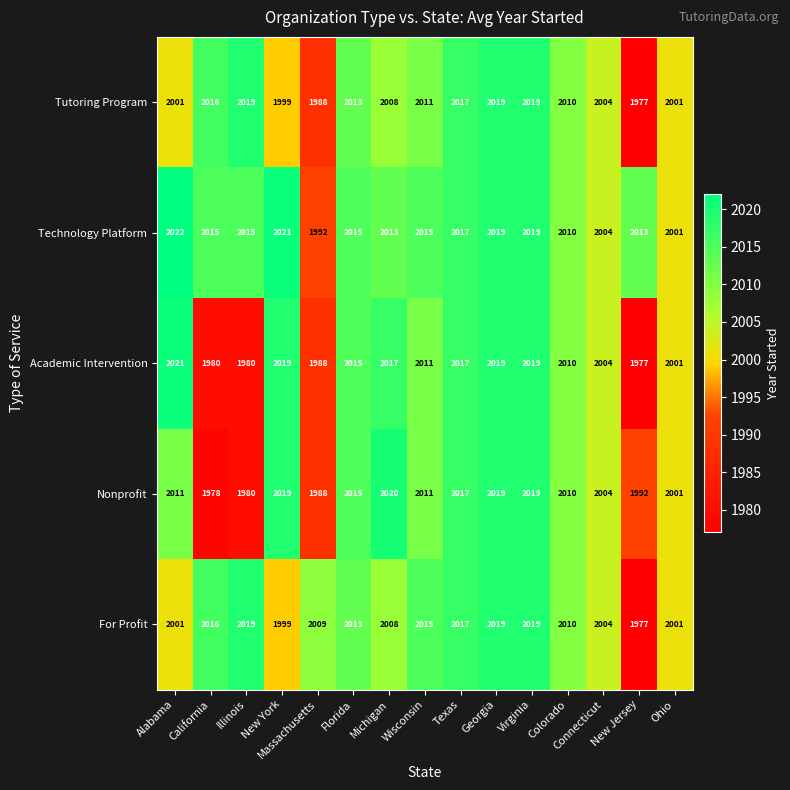

The Academic Intervention series shows 2019 at Georgia. True or false?

True